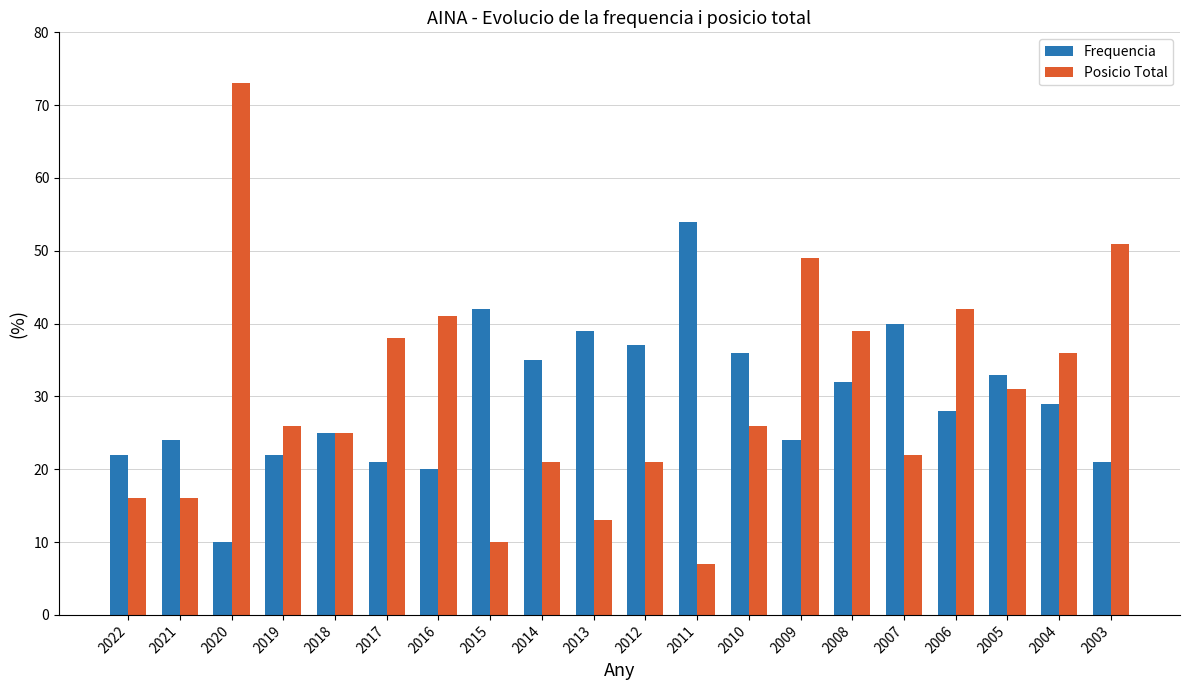

Which series has the widest spread of values?

Posicio Total